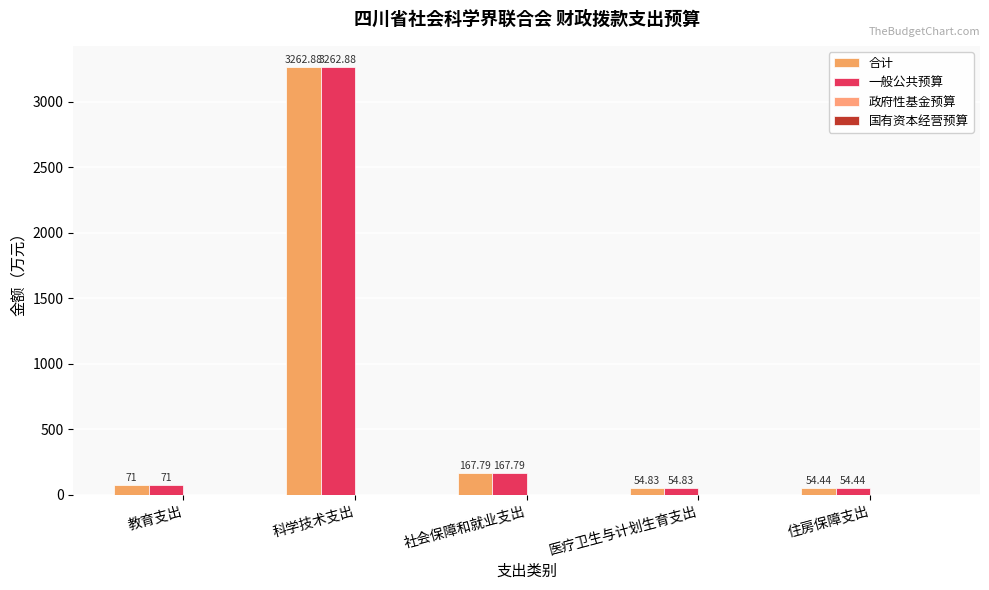

How many distinct data groups are displayed?

2